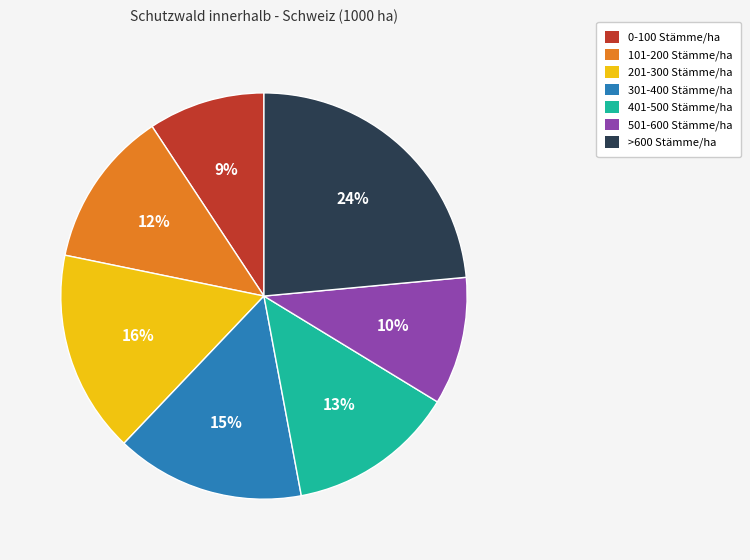

Approximately how many times larger is the value at 0-100 Stämme/ha compared to 201-300 Stämme/ha?

0.6